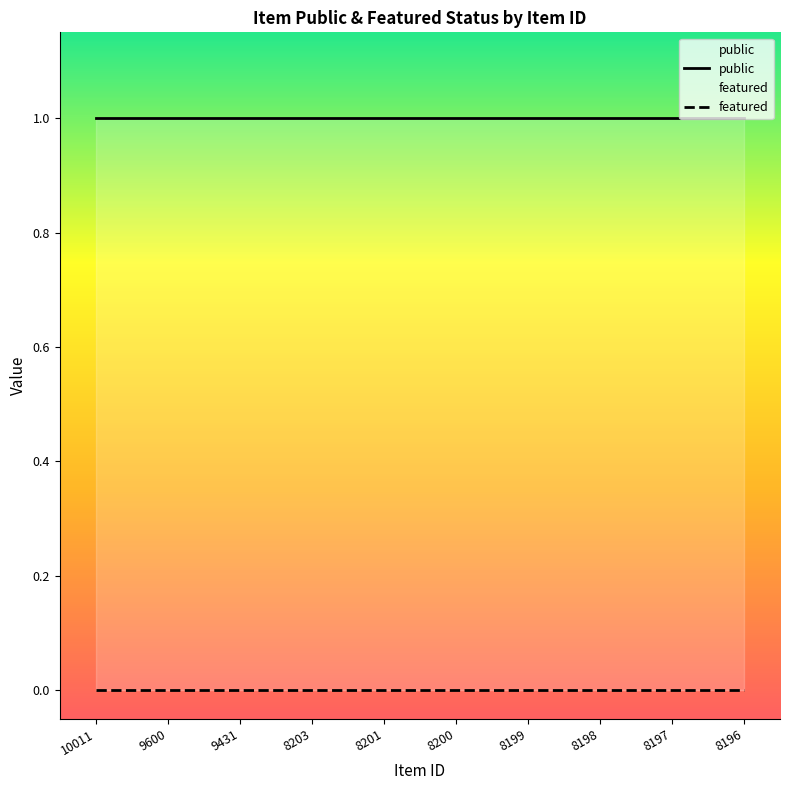

True or false: featured and public intersect in this chart.

False